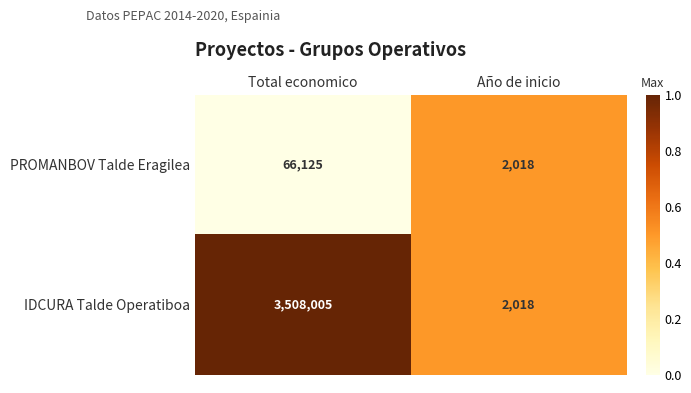

List the labels in order of PROMANBOV Talde Eragilea value, largest first.

Total economico, Año de inicio